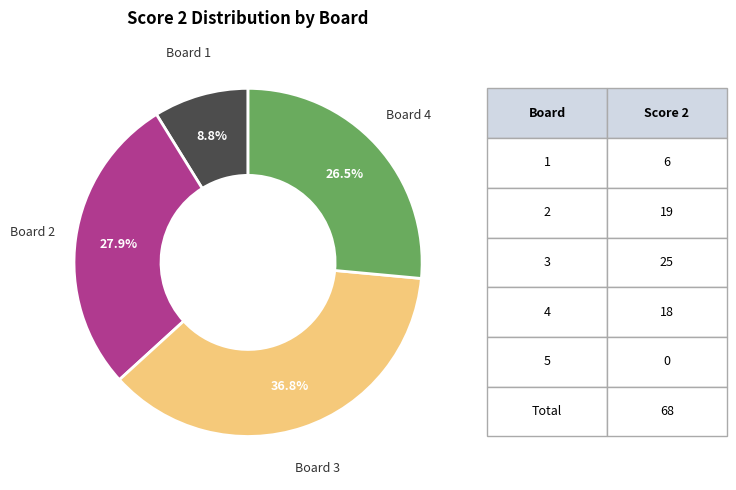

What percentage is the Board 3 slice, to the nearest percent?

37%